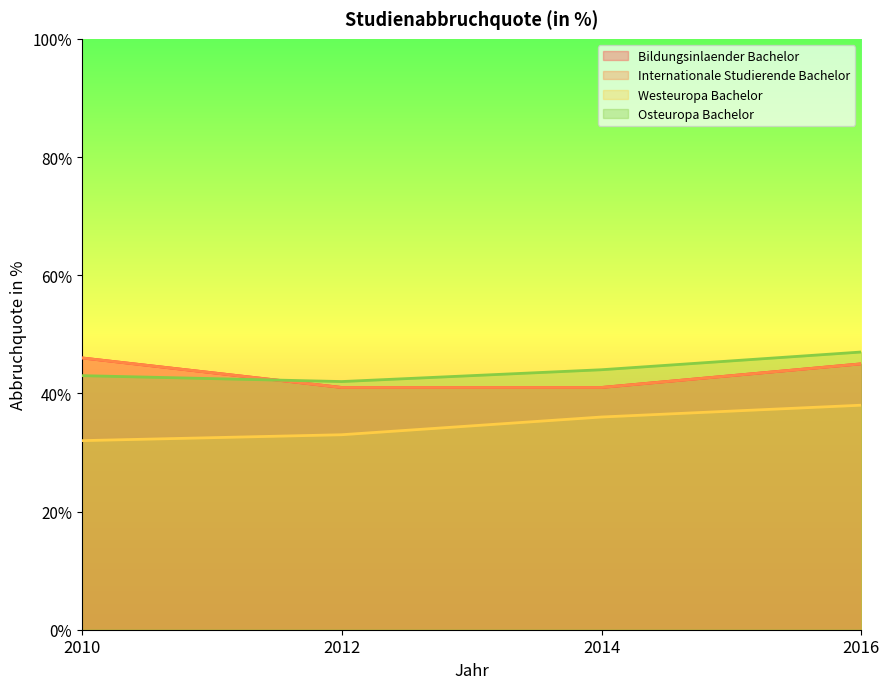

What is the sum of all Westeuropa Bachelor values?

139